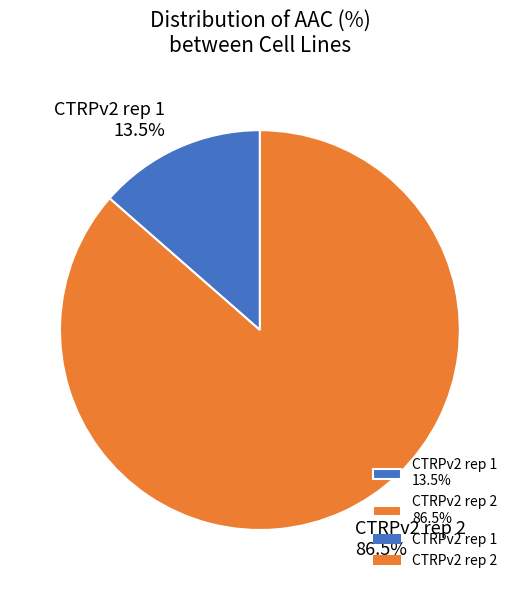

How many slices are in this pie chart?

2